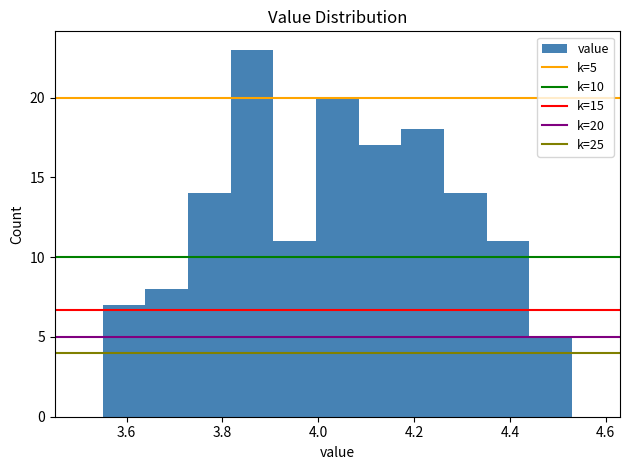

Which range on the x-axis has the tallest bar?

3.82 to 3.90